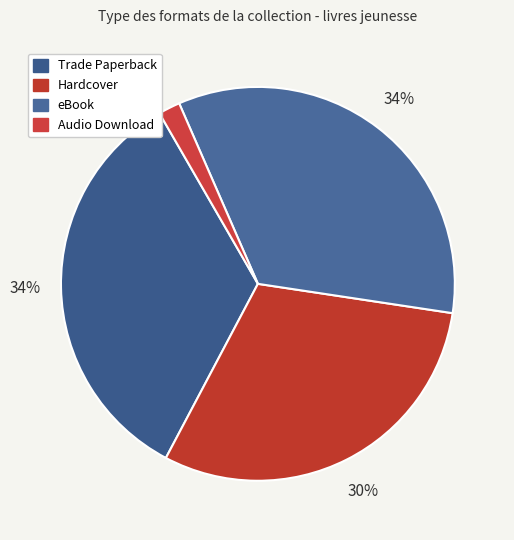

To the nearest percent, what is the average slice percentage?

25%